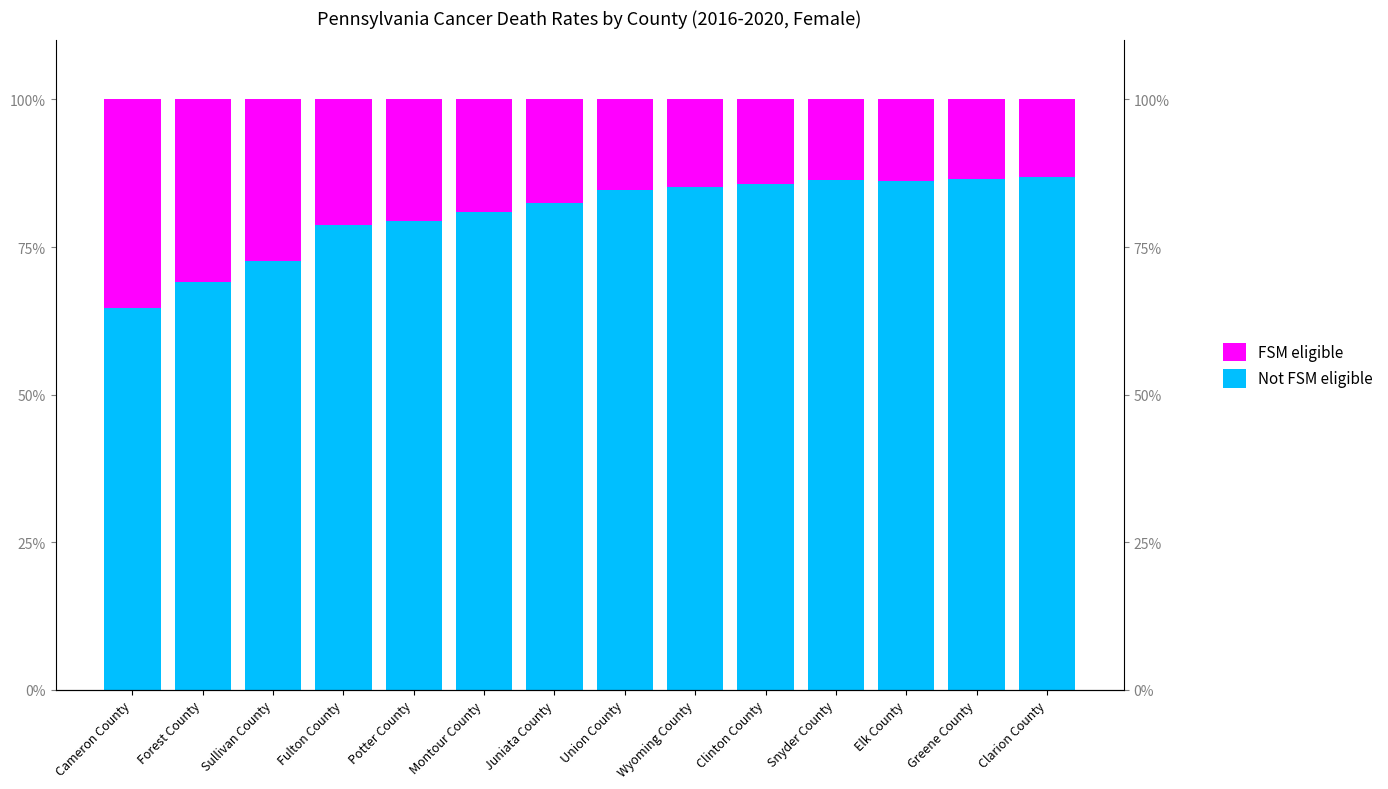

What is the difference between the Not FSM eligible values at Snyder County and Montour County?

5.3